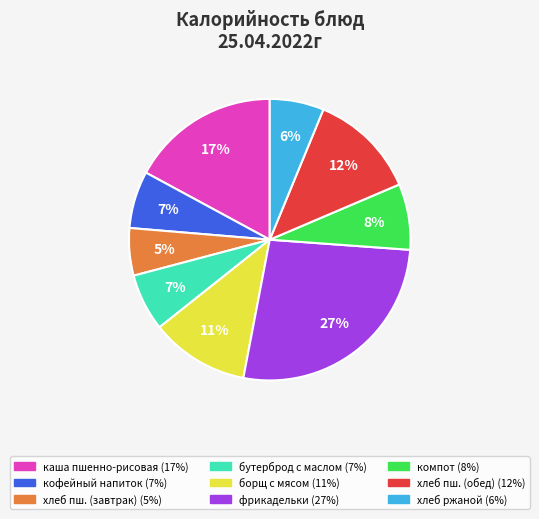

Is there a majority slice in this chart?

No